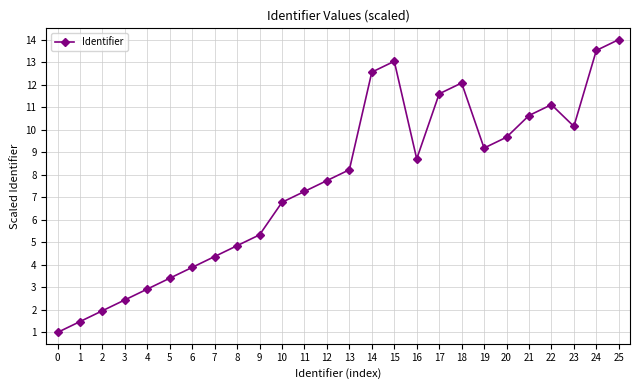

What is the change in value from 20 to 22?

+1.4